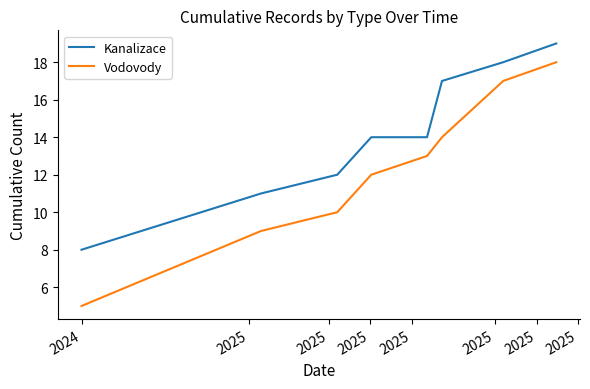

Which series has the largest total across all categories?

Kanalizace